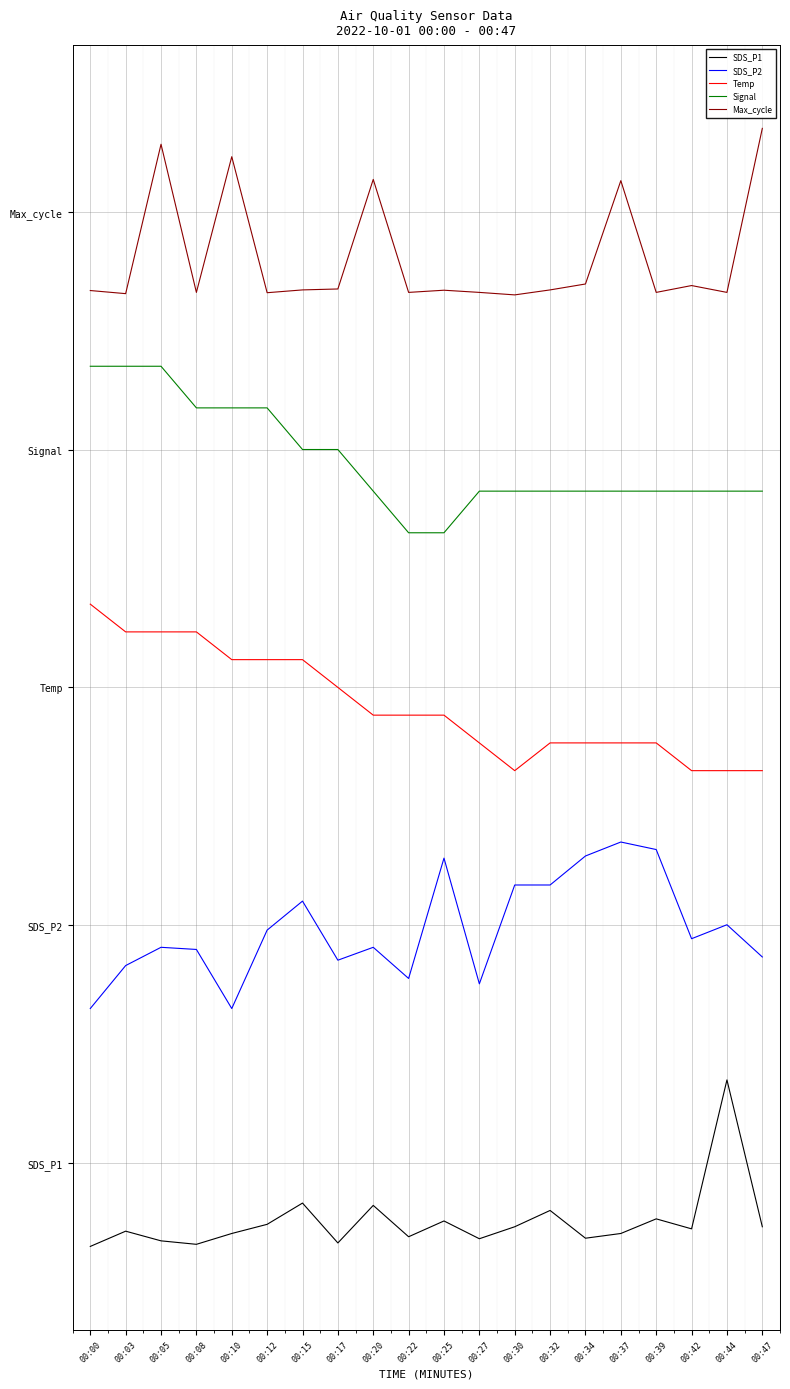

True or false: Signal and Temp cross at least once.

False